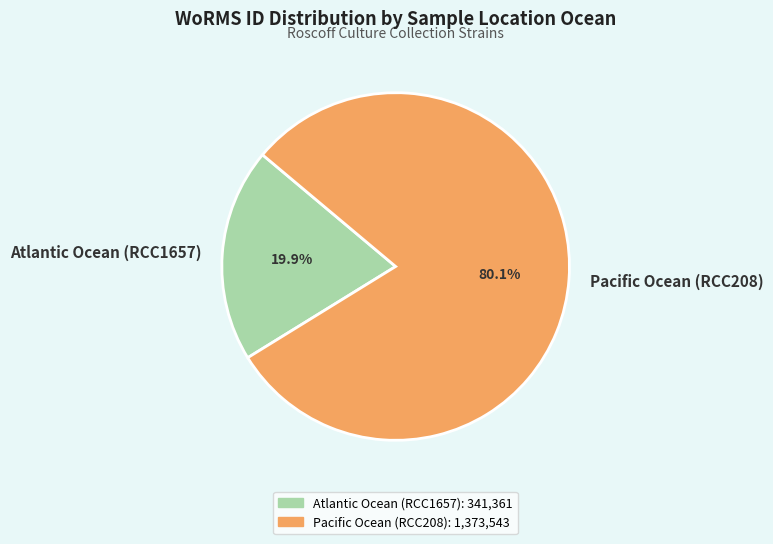

What percentage is the Atlantic Ocean (RCC1657) slice, to the nearest percent?

20%